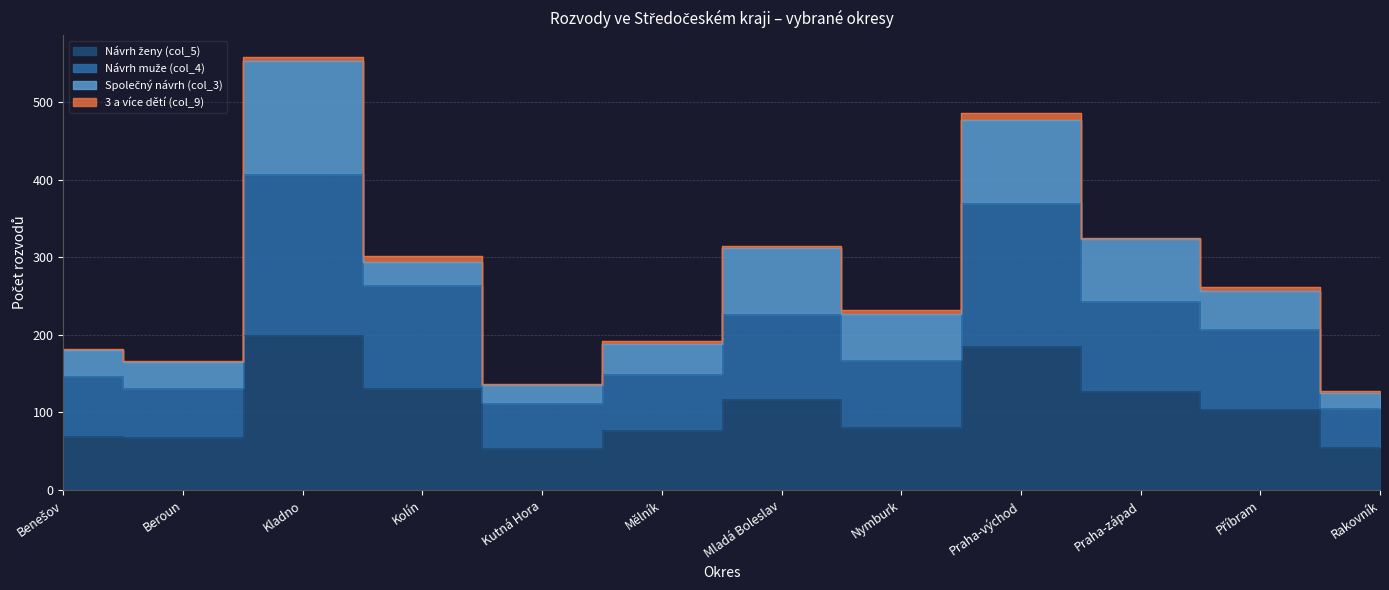

Which series has the largest range (max minus min)?

Návrh muže (col_4)